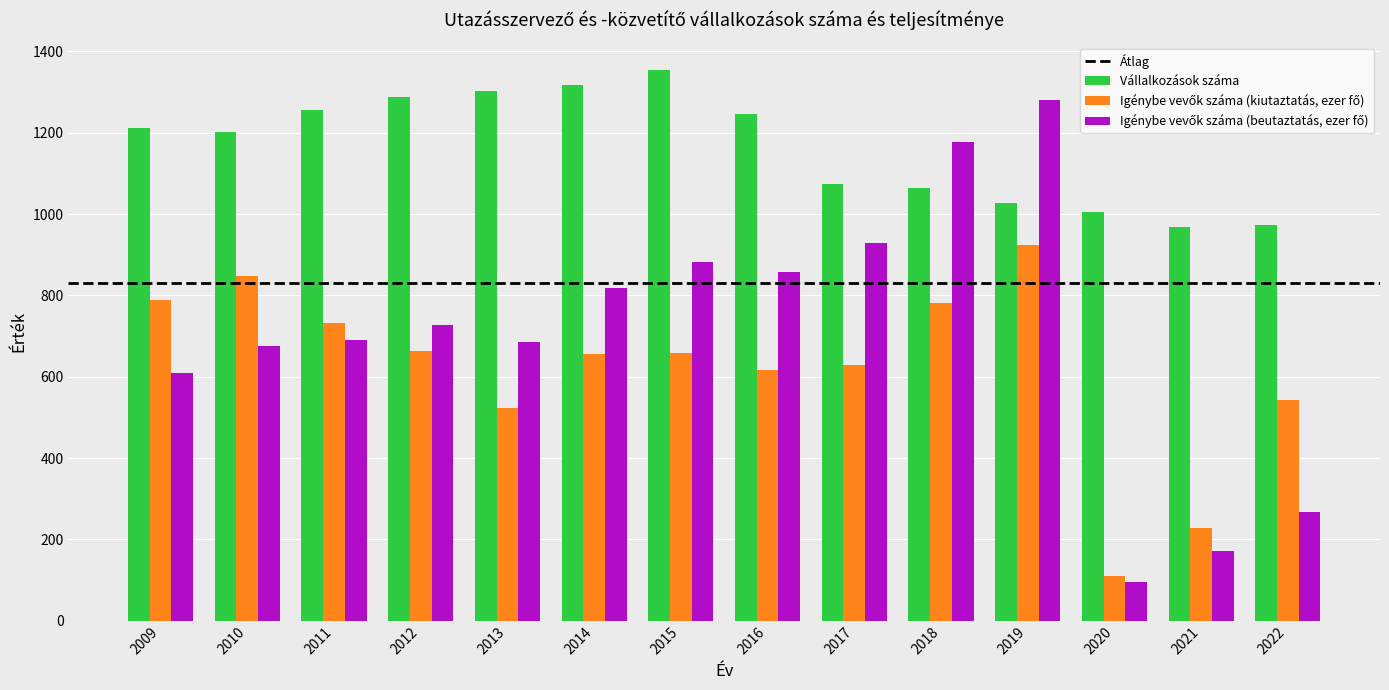

Where is Vállalkozások száma nearest to the value 1161?

2010